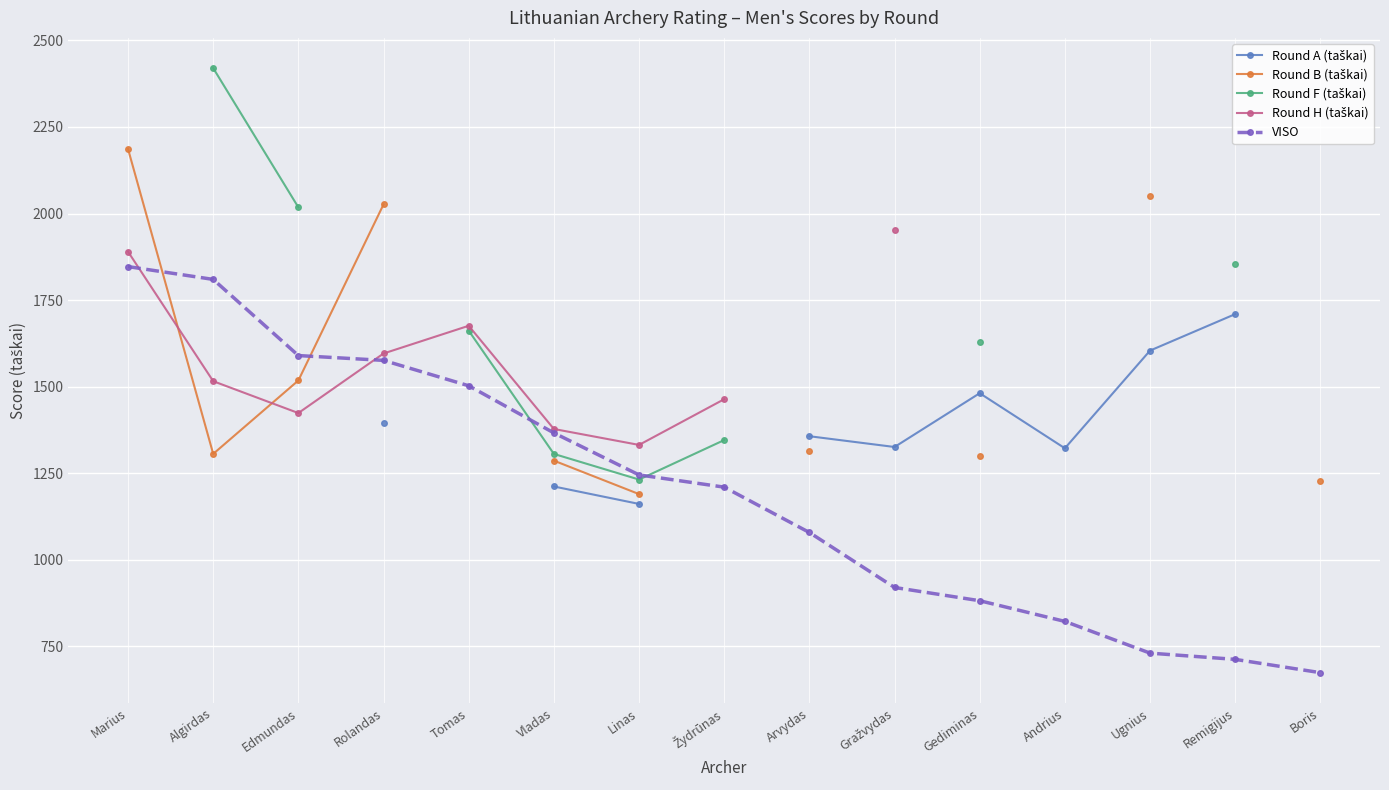

How many values in the Round H (taškai) series are below 1890?

7